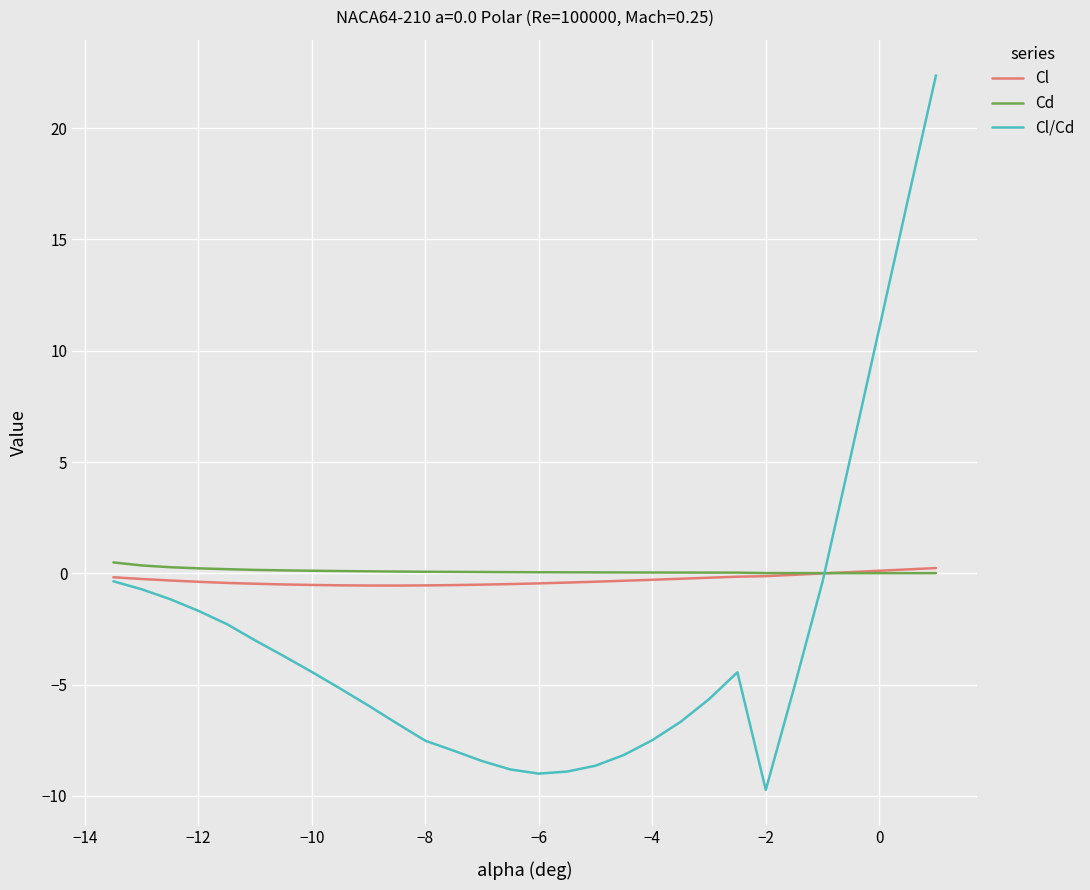

Which series has the widest spread of values?

Cl/Cd